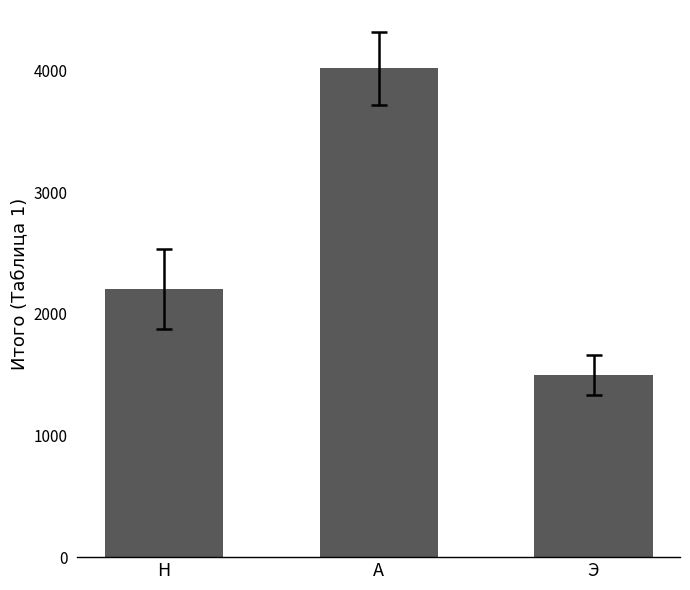

The value at Э is 1498. True or false?

True